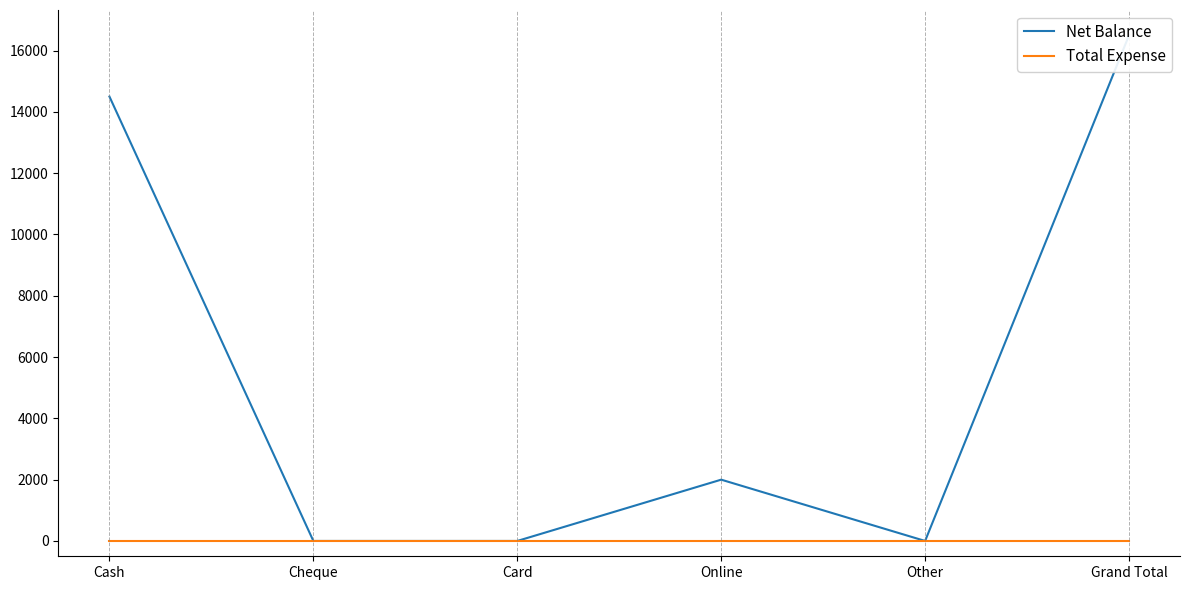

What are all the series names shown in the legend?

Net Balance, Total Expense